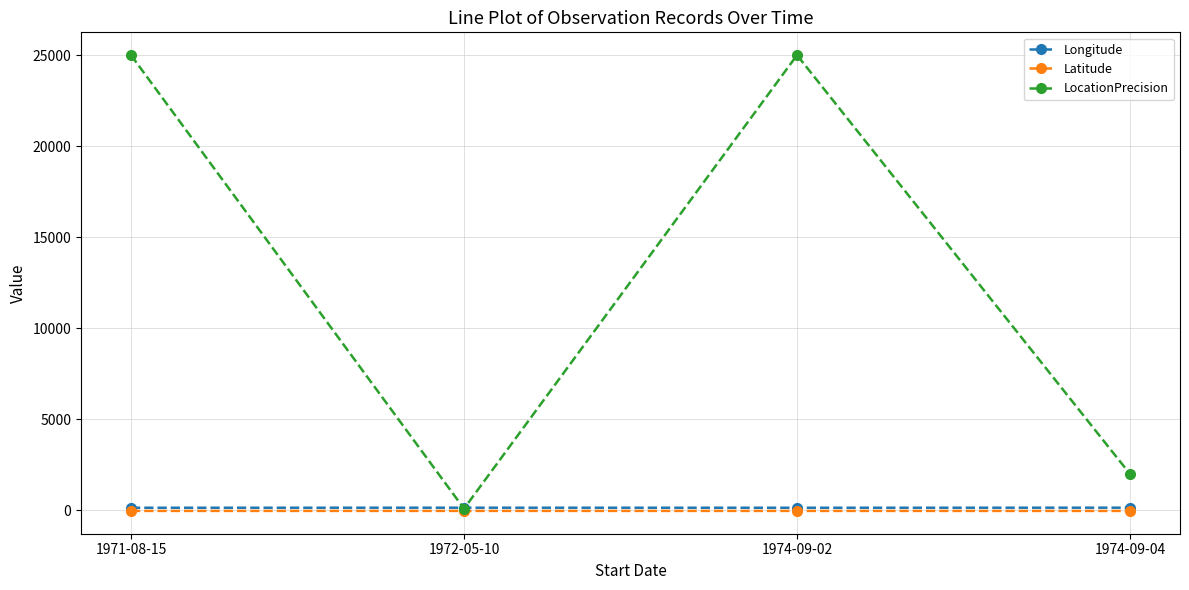

What is the minimum value for Longitude?

149.1